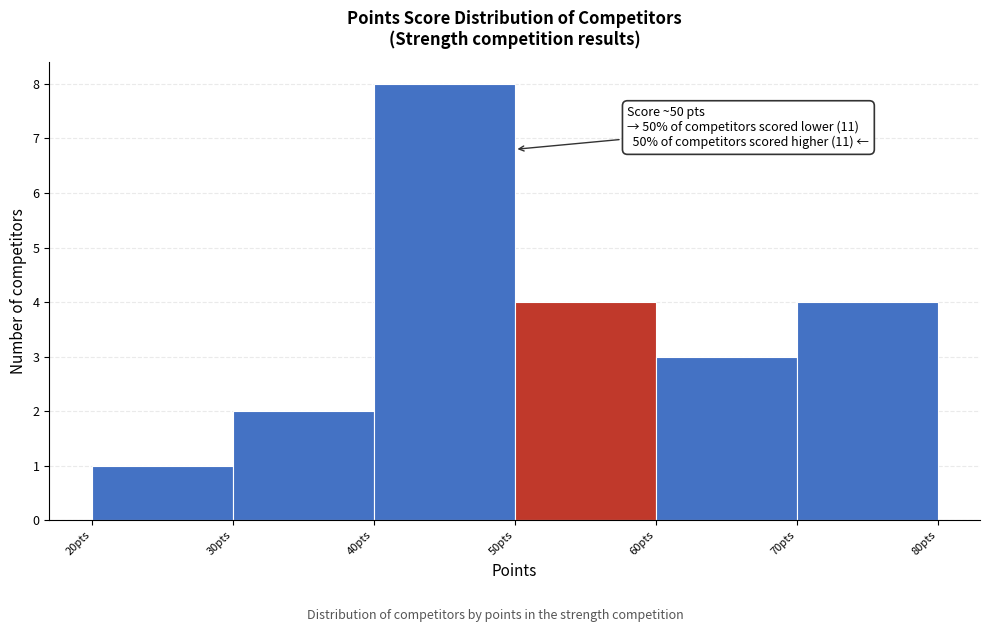

Over which range of the x-axis is the bar tallest?

40 to 50